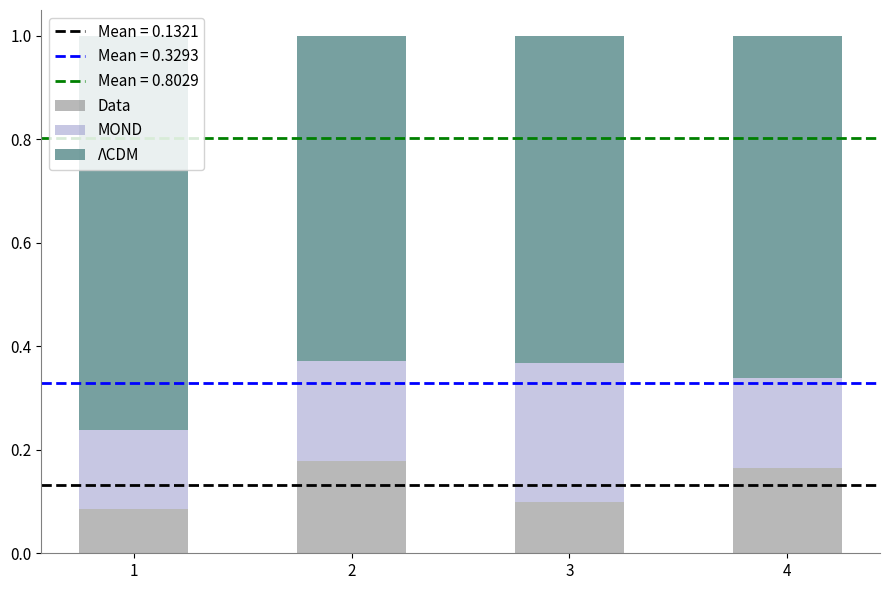

What is the total value across all series at 1?

1.0